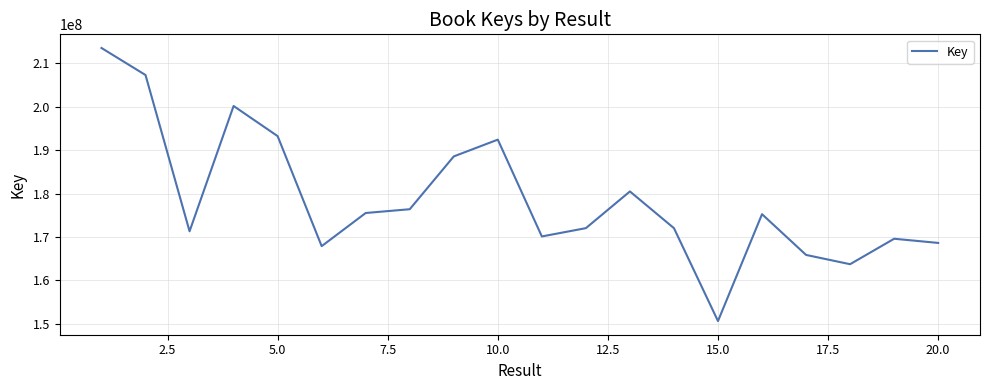

What is the smallest value displayed?

150609897